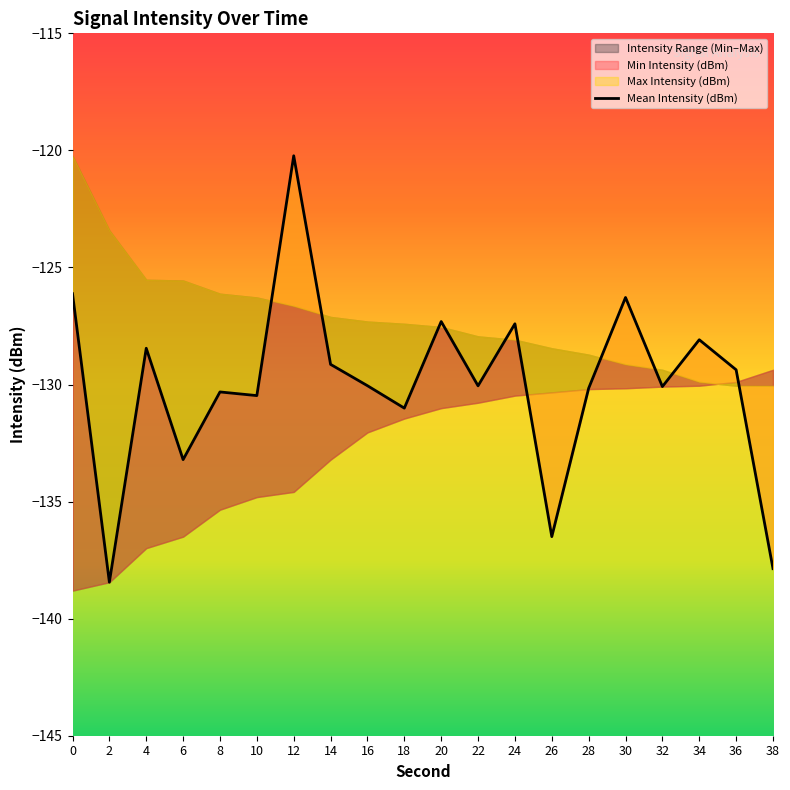

Which category has the lowest value across all series?

2